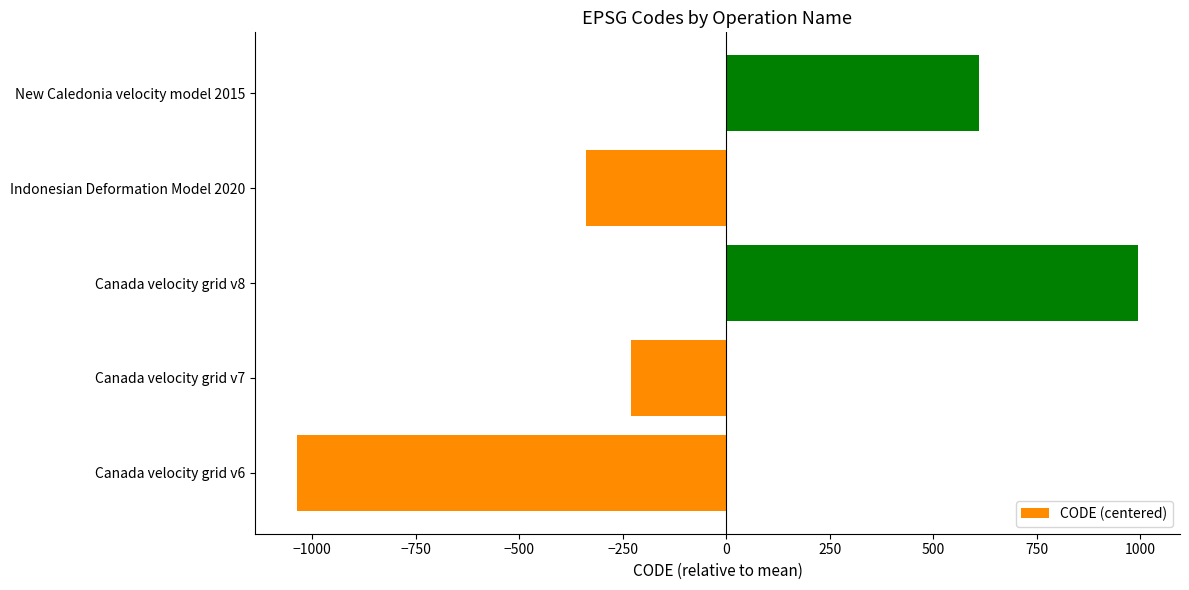

Is it true that the value at Canada velocity grid v6 is -1036.8?

True